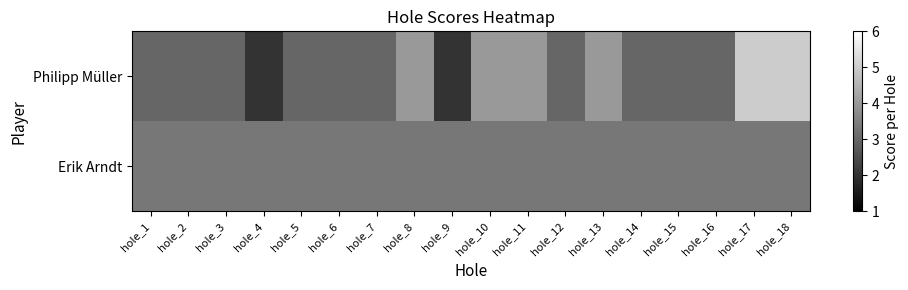

Rank the series at hole_1 from highest to lowest value.

Erik Arndt, Philipp Müller